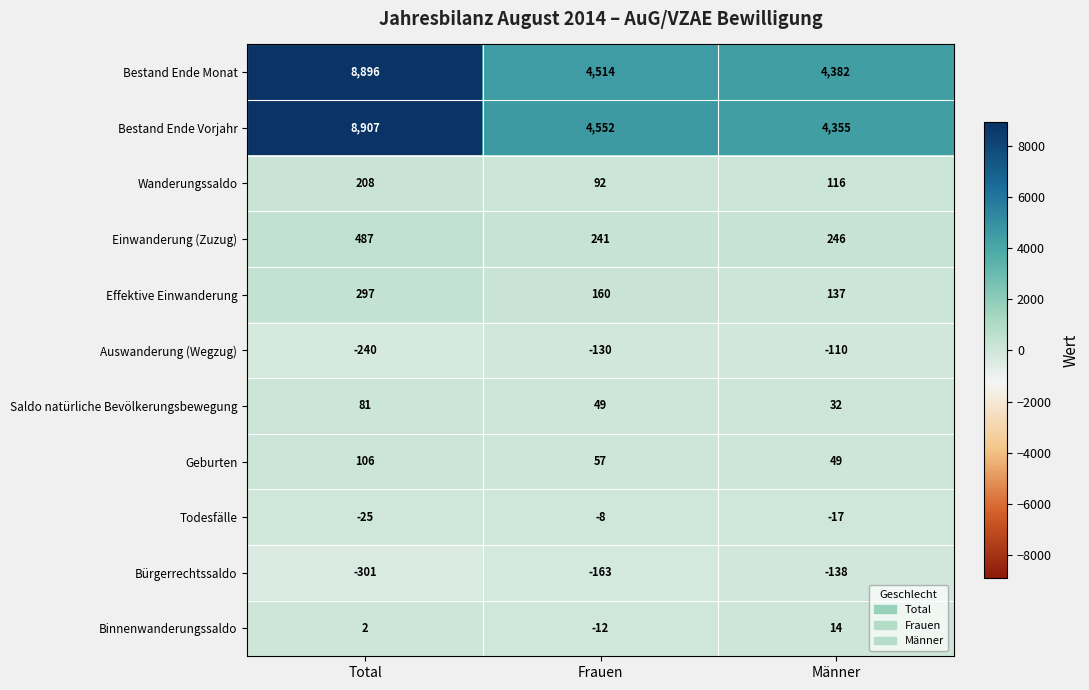

Where is Bestand Ende Vorjahr nearest to the value 6631?

Frauen